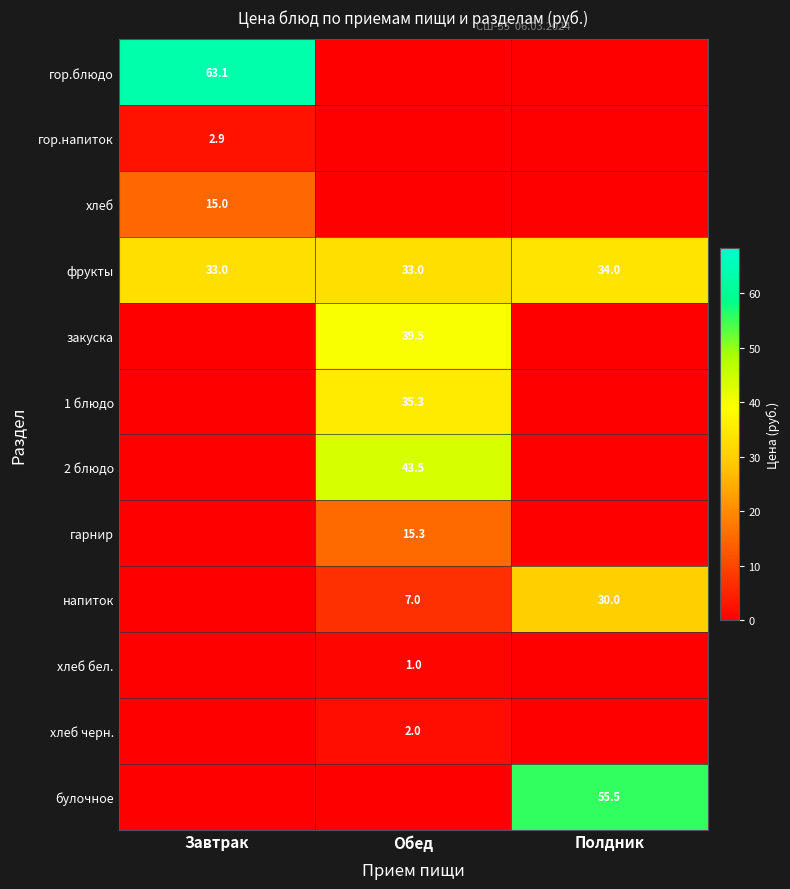

Is the value of хлеб черн. at Обед greater than the value of закуска at Обед?

No